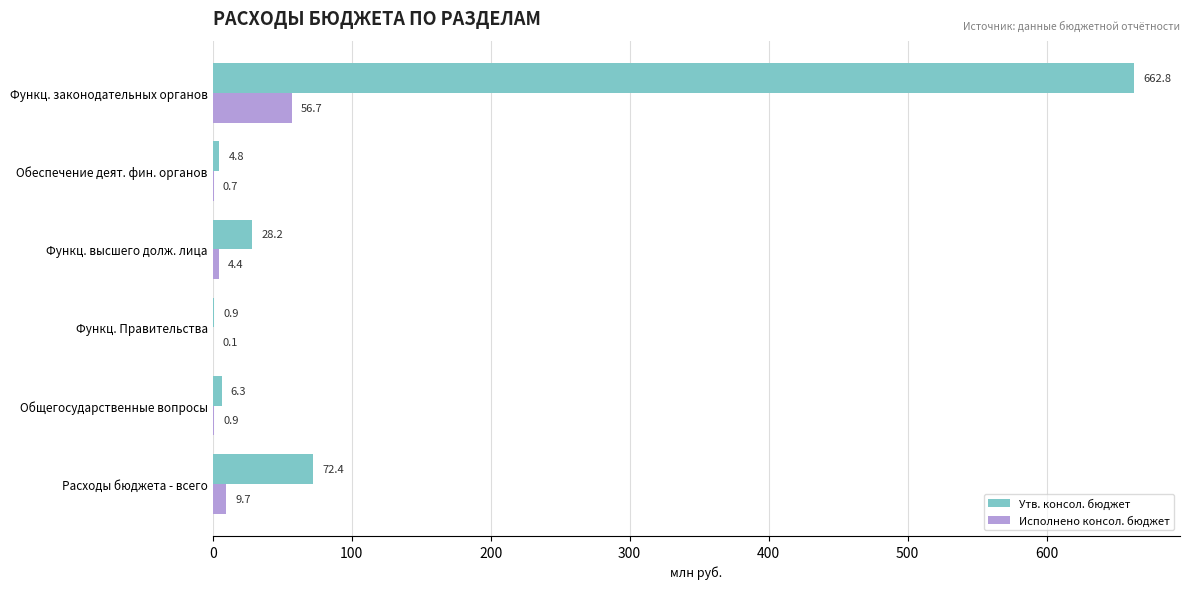

What are all the series names shown in the legend?

Утв. консол. бюджет, Исполнено консол. бюджет